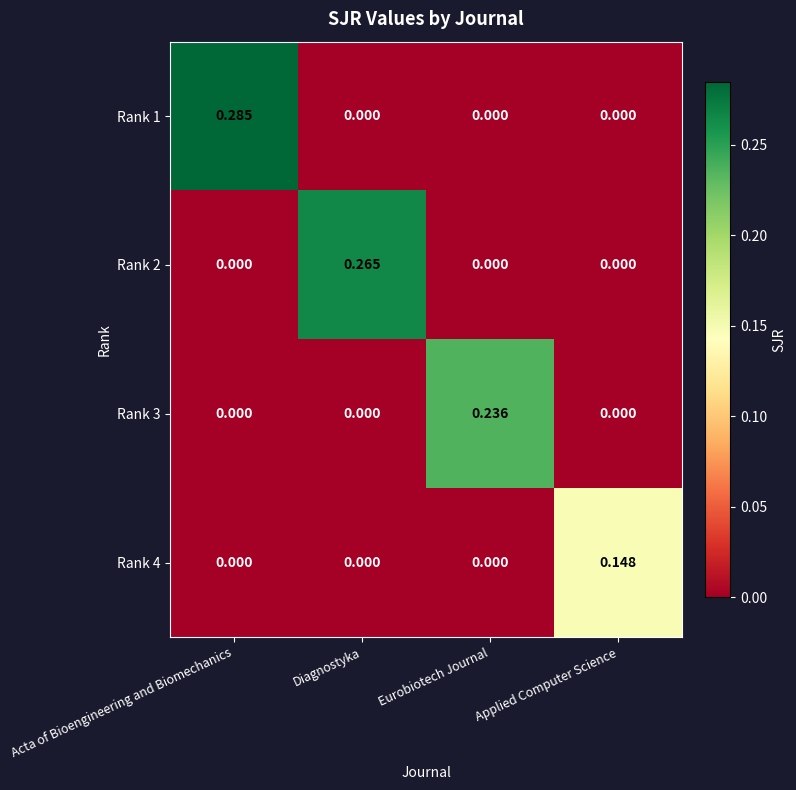

At which category is the sum across all series the highest?

Acta of Bioengineering and Biomechanics